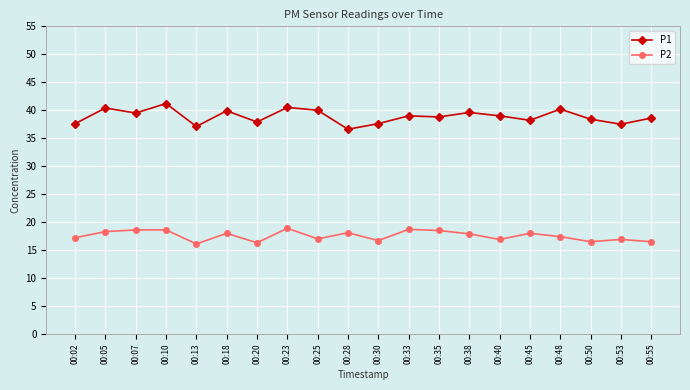

What is the value of the P1 point at the 14th from the left?

39.6